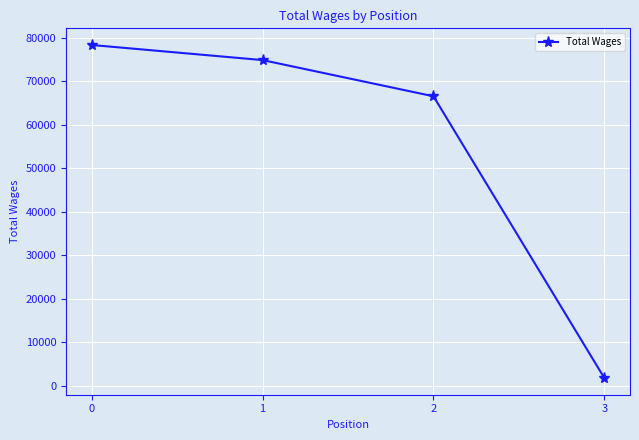

Count the number of data series in this chart.

1